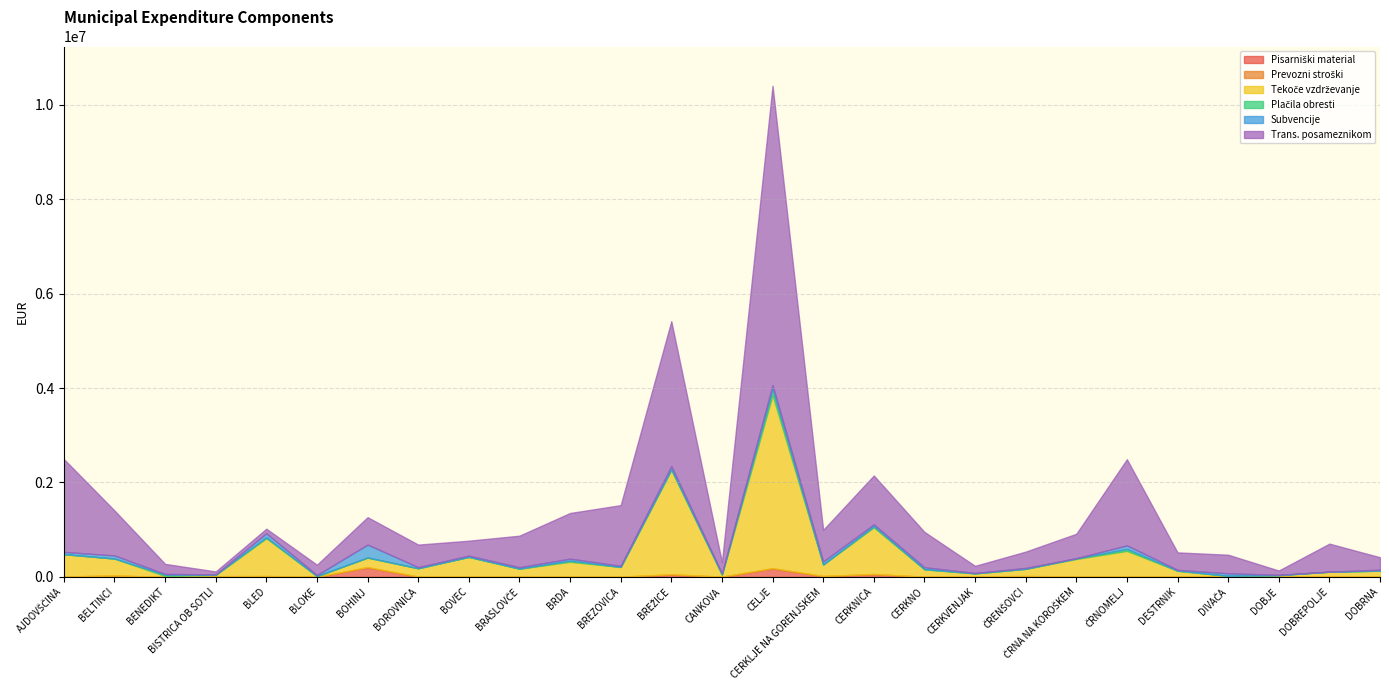

Rank the series at DOBJE from highest to lowest value.

Trans. posameznikom, Tekoče vzdrževanje, Subvencije, Prevozni stroški, Pisarniški material, Plačila obresti